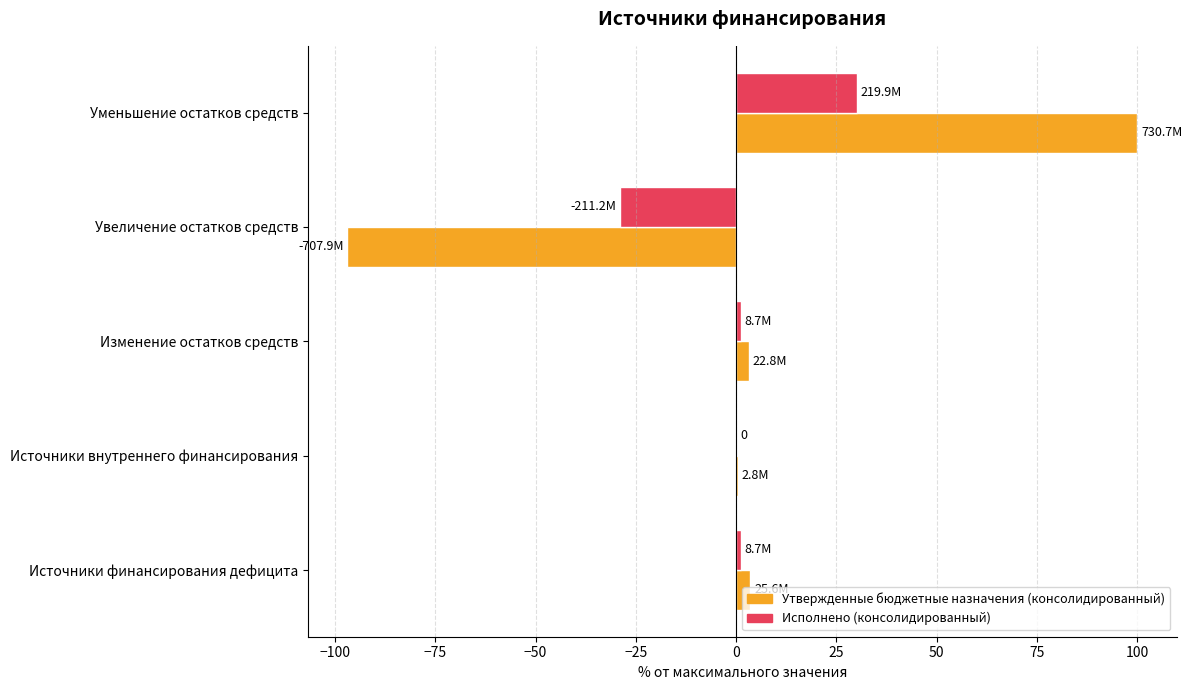

Is it true that Утвержденные бюджетные назначения (консолидированный) equals 23.2 at Уменьшение остатков средств?

False